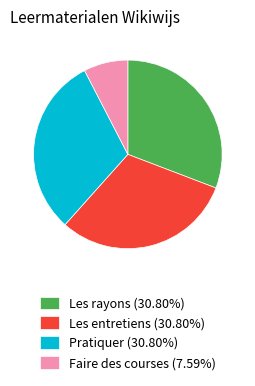

Is Les entretiens the majority of the pie?

No